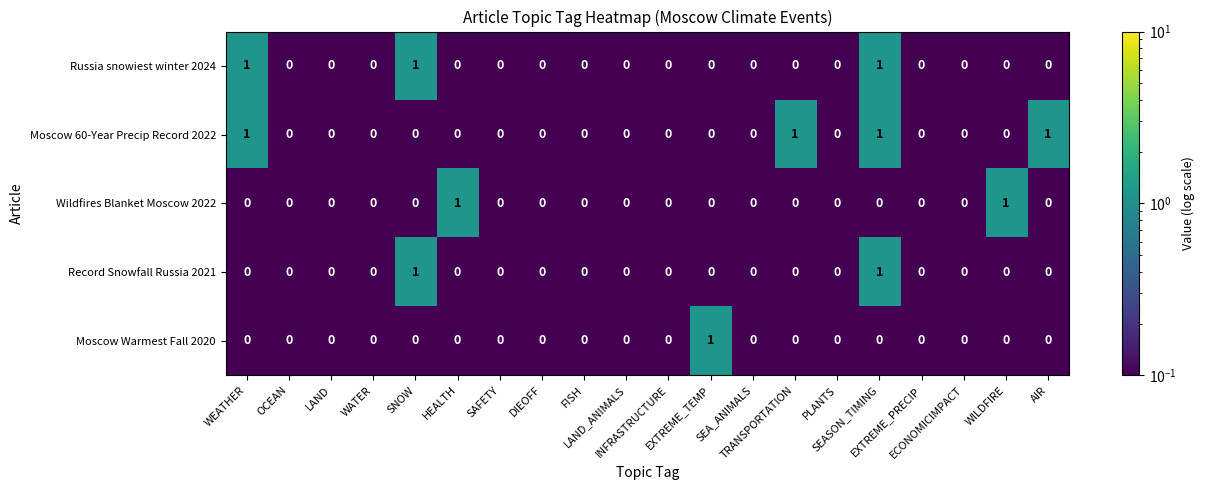

Which series has the largest total across all categories?

Moscow 60-Year Precip Record 2022